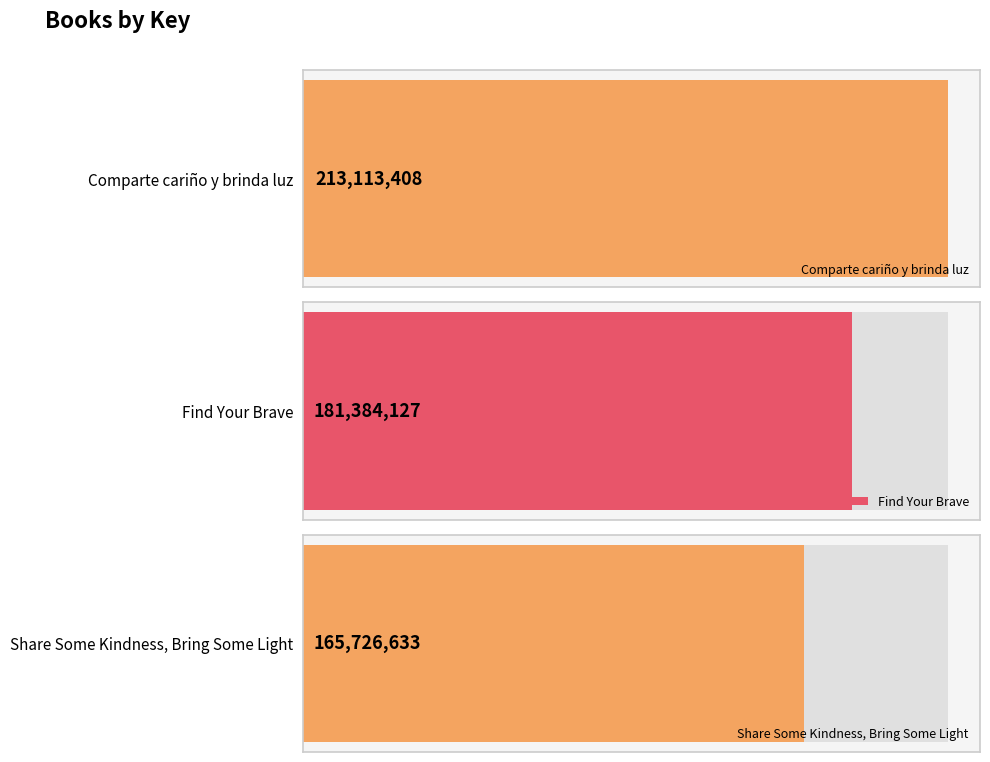

What is the difference between the maximum and second lowest values?

31729281